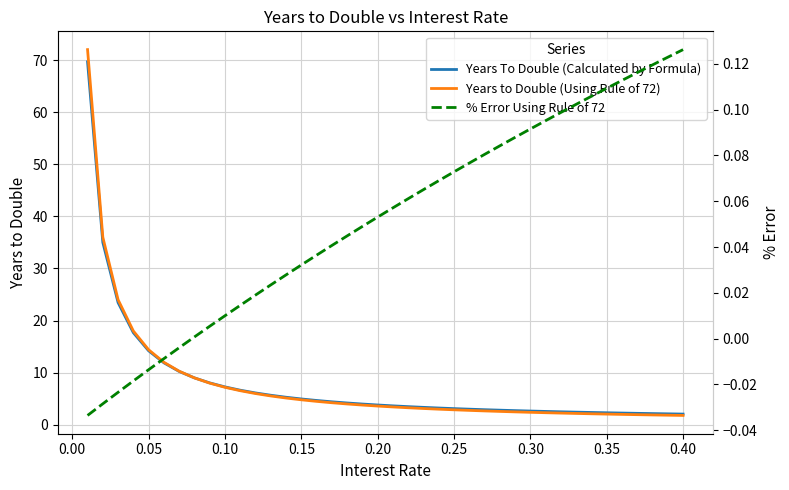

What are all the series names shown in the legend?

Years To Double (Calculated by Formula), Years to Double (Using Rule of 72), % Error Using Rule of 72